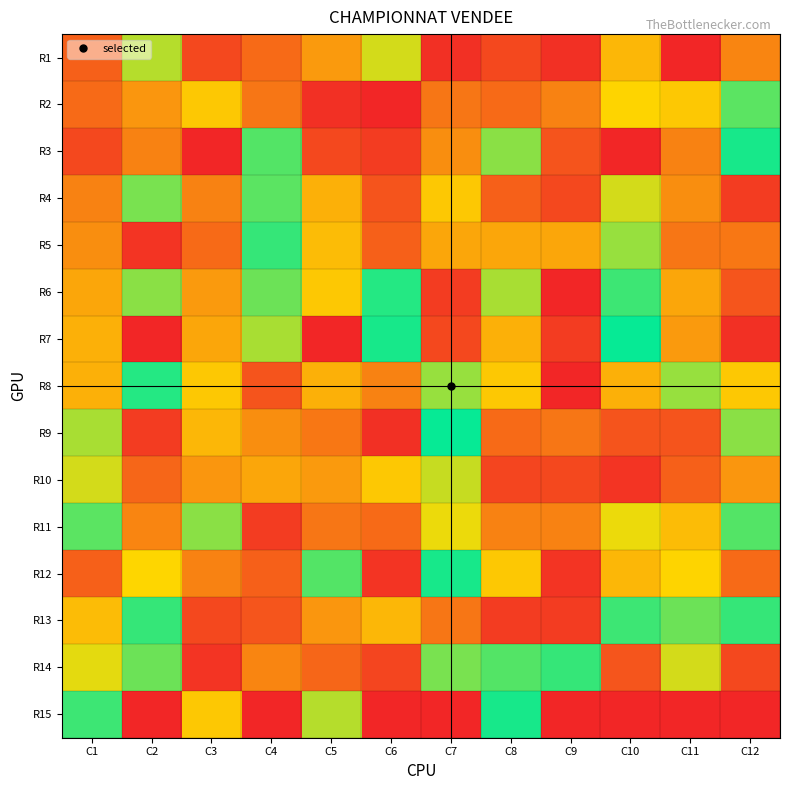

Reading left to right, what are all the values shown in this chart?

R1: C1=5	C2=18	C3=3	C4=6	C5=10	C6=17	C7=1	C8=3	C9=1	C10=35	C11=0	C12=38
R2: C1=6	C2=37	C3=14	C4=7	C5=1	C6=0	C7=7	C8=6	C9=8	C10=15	C11=14	C12=21
R3: C1=3	C2=8	C3=0	C4=27	C5=3	C6=2	C7=9	C8=29	C9=4	C10=44	C11=8	C12=25
R4: C1=8	C2=20	C3=8	C4=21	C5=12	C6=4	C7=14	C8=5	C9=3	C10=17	C11=9	C12=2
R5: C1=9	C2=43	C3=6	C4=26	C5=13	C6=5	C7=11	C8=11	C9=11	C10=19	C11=7	C12=39
R6: C1=11	C2=29	C3=10	C4=28	C5=14	C6=23	C7=2	C8=30	C9=0	C10=22	C11=11	C12=41
R7: C1=12	C2=44	C3=11	C4=30	C5=0	C6=25	C7=3	C8=12	C9=2	C10=24	C11=10	C12=1
R8: C1=12	C2=23	C3=14	C4=4	C5=12	C6=8	C7=19	C8=14	C9=0	C10=12	C11=19	C12=14
R9: C1=30	C2=2	C3=35	C4=9	C5=39	C6=1	C7=24	C8=6	C9=7	C10=4	C11=4	C12=29
R10: C1=17	C2=40	C3=37	C4=11	C5=10	C6=34	C7=31	C8=42	C9=3	C10=43	C11=5	C12=37
R11: C1=21	C2=38	C3=29	C4=2	C5=7	C6=6	C7=16	C8=8	C9=8	C10=16	C11=13	C12=27
R12: C1=5	C2=33	C3=8	C4=5	C5=27	C6=43	C7=25	C8=34	C9=43	C10=35	C11=15	C12=6
R13: C1=13	C2=26	C3=3	C4=41	C5=37	C6=35	C7=7	C8=2	C9=2	C10=22	C11=28	C12=26
R14: C1=32	C2=28	C3=43	C4=38	C5=40	C6=42	C7=20	C8=27	C9=26	C10=41	C11=17	C12=3
R15: C1=22	C2=0	C3=34	C4=0	C5=18	C6=44	C7=0	C8=25	C9=0	C10=44	C11=0	C12=0